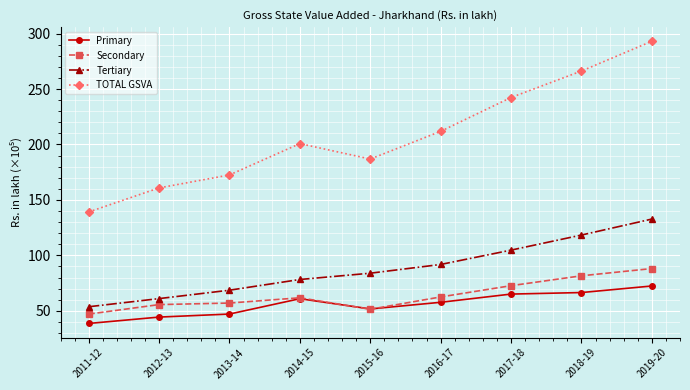

Which category has the highest value across all series?

2019-20